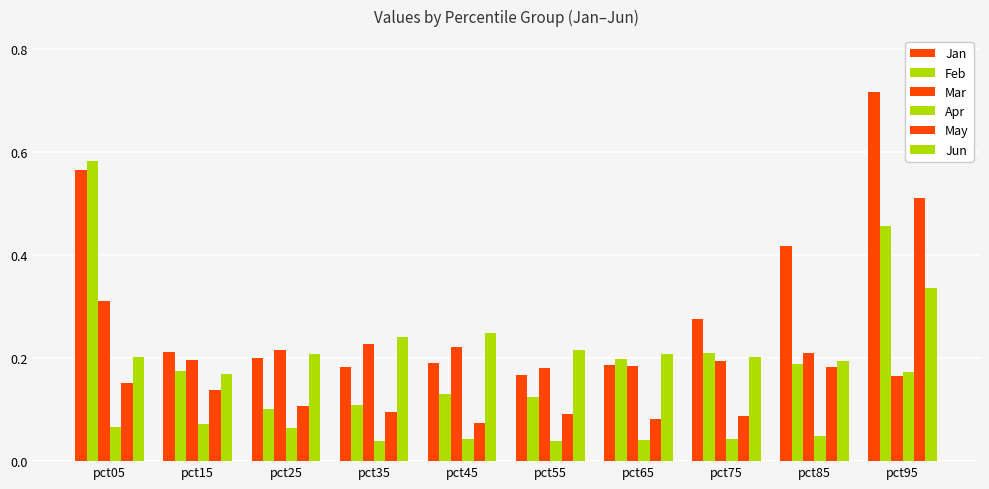

What is the difference between the maximum and minimum values in the Mar series?

0.1